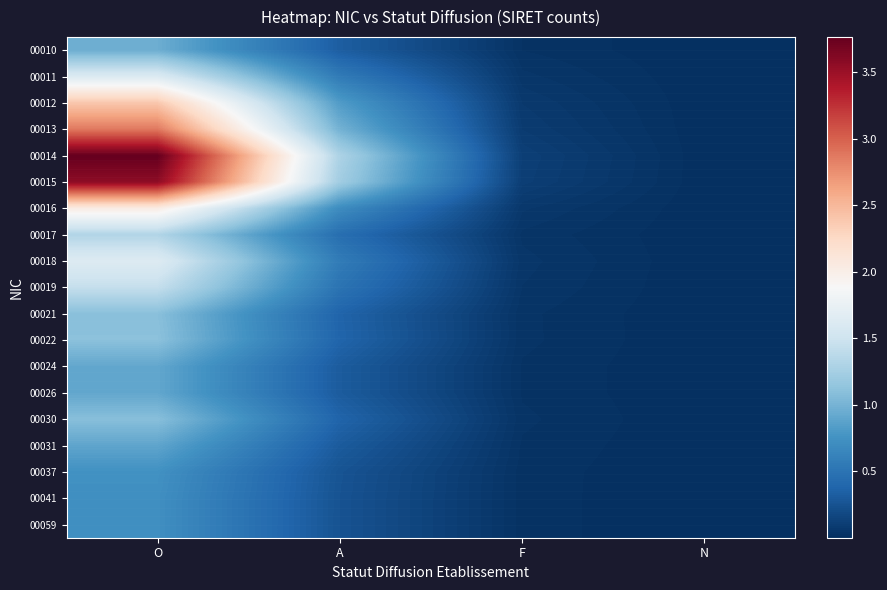

Reading right to left, list all the values displayed in this chart.

00010: N=0.0	F=0.0	A=0.3	O=1.0
00011: N=0.0	F=0.0	A=0.6	O=1.6
00012: N=0.0	F=0.1	A=0.8	O=2.4
00013: N=0.0	F=0.1	A=1.0	O=2.9
00014: N=0.0	F=0.1	A=1.3	O=3.8
00015: N=0.0	F=0.1	A=1.2	O=3.6
00016: N=0.0	F=0.1	A=0.7	O=2.0
00017: N=0.0	F=0.0	A=0.5	O=1.3
00018: N=0.0	F=0.1	A=0.6	O=1.6
00019: N=0.0	F=0.0	A=0.5	O=1.4
00021: N=0.0	F=0.0	A=0.4	O=1.1
00022: N=0.0	F=0.0	A=0.4	O=1.1
00024: N=0.0	F=0.0	A=0.3	O=0.9
00026: N=0.0	F=0.0	A=0.3	O=0.9
00030: N=0.0	F=0.0	A=0.4	O=1.1
00031: N=0.0	F=0.0	A=0.3	O=0.9
00037: N=0.0	F=0.0	A=0.3	O=0.7
00041: N=0.0	F=0.0	A=0.3	O=0.7
00059: N=0.0	F=0.0	A=0.3	O=0.7